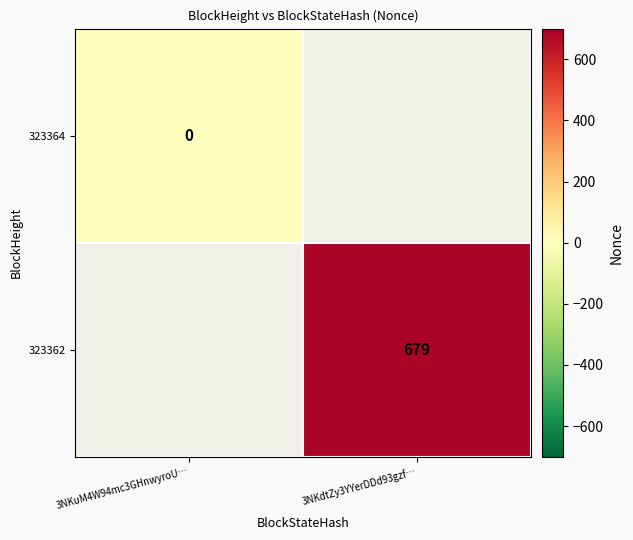

Which label corresponds to the largest value in the chart?

3NKdtZy3YYerDDd93gzf…